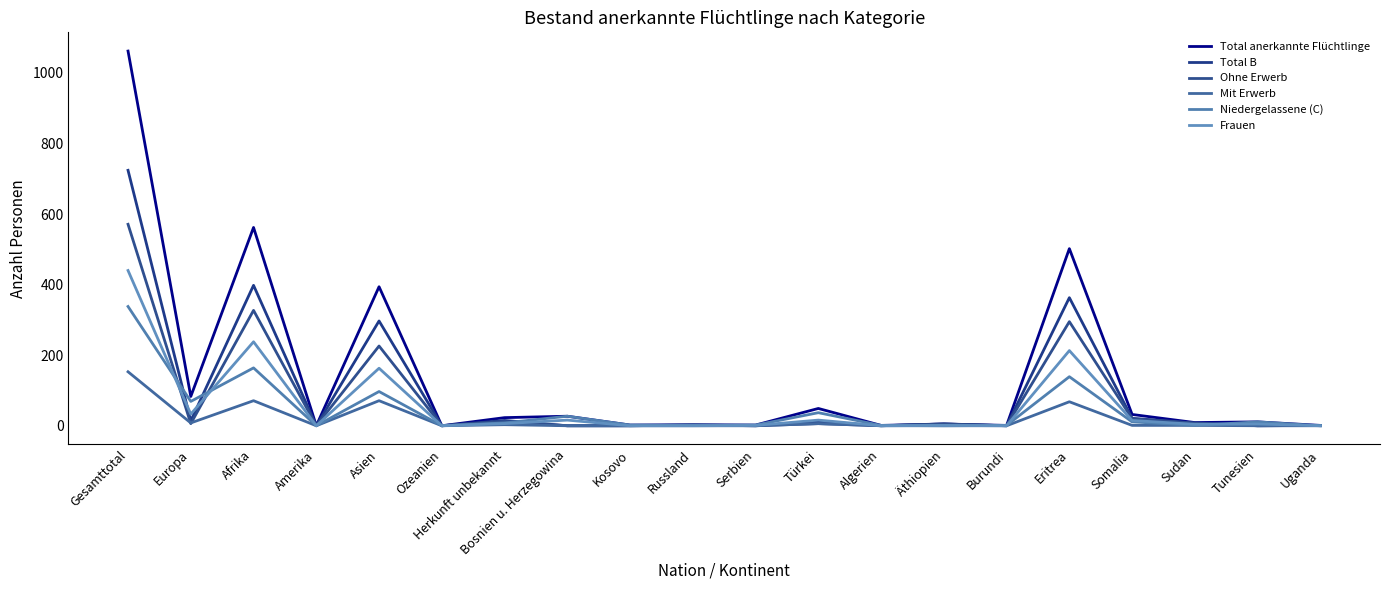

Which series has the widest spread of values?

Total anerkannte Flüchtlinge